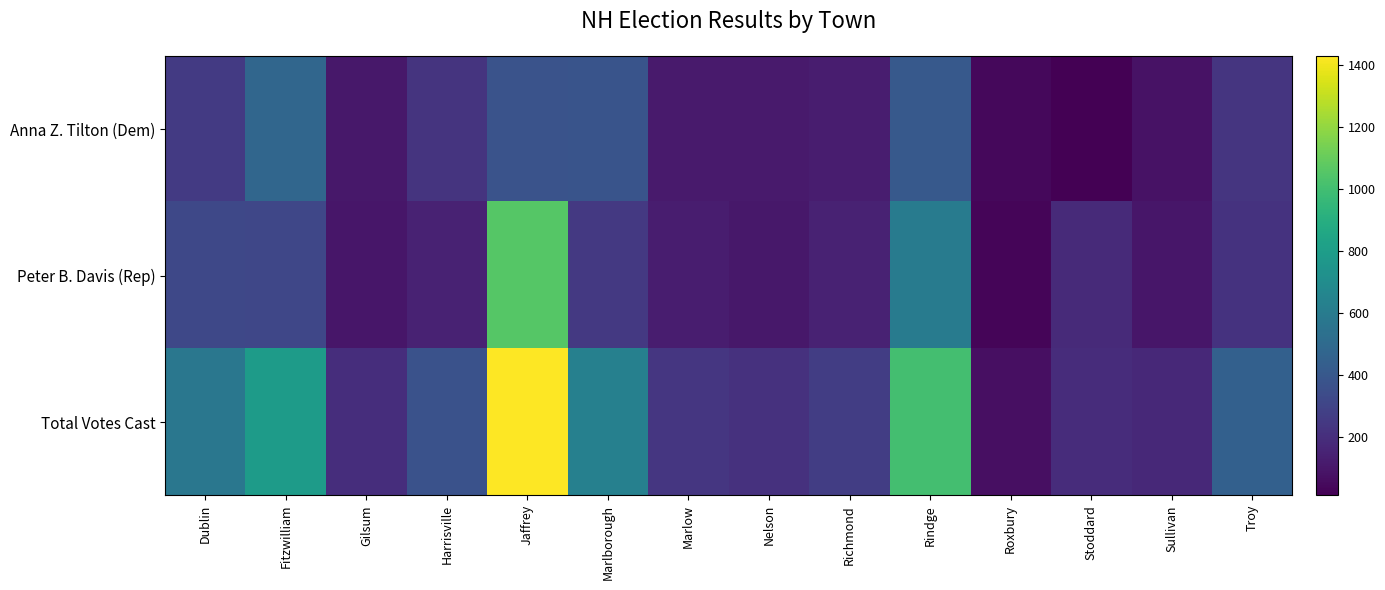

What is the total value across all series at Harrisville?

734